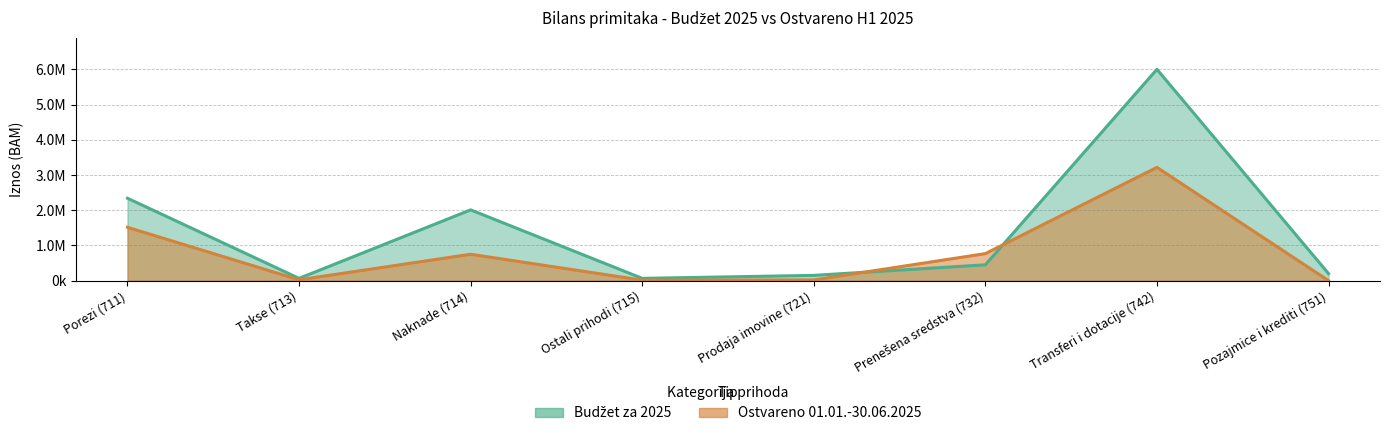

What is the spread (max minus min) of values at Ostali prihodi (715)?

50483.1